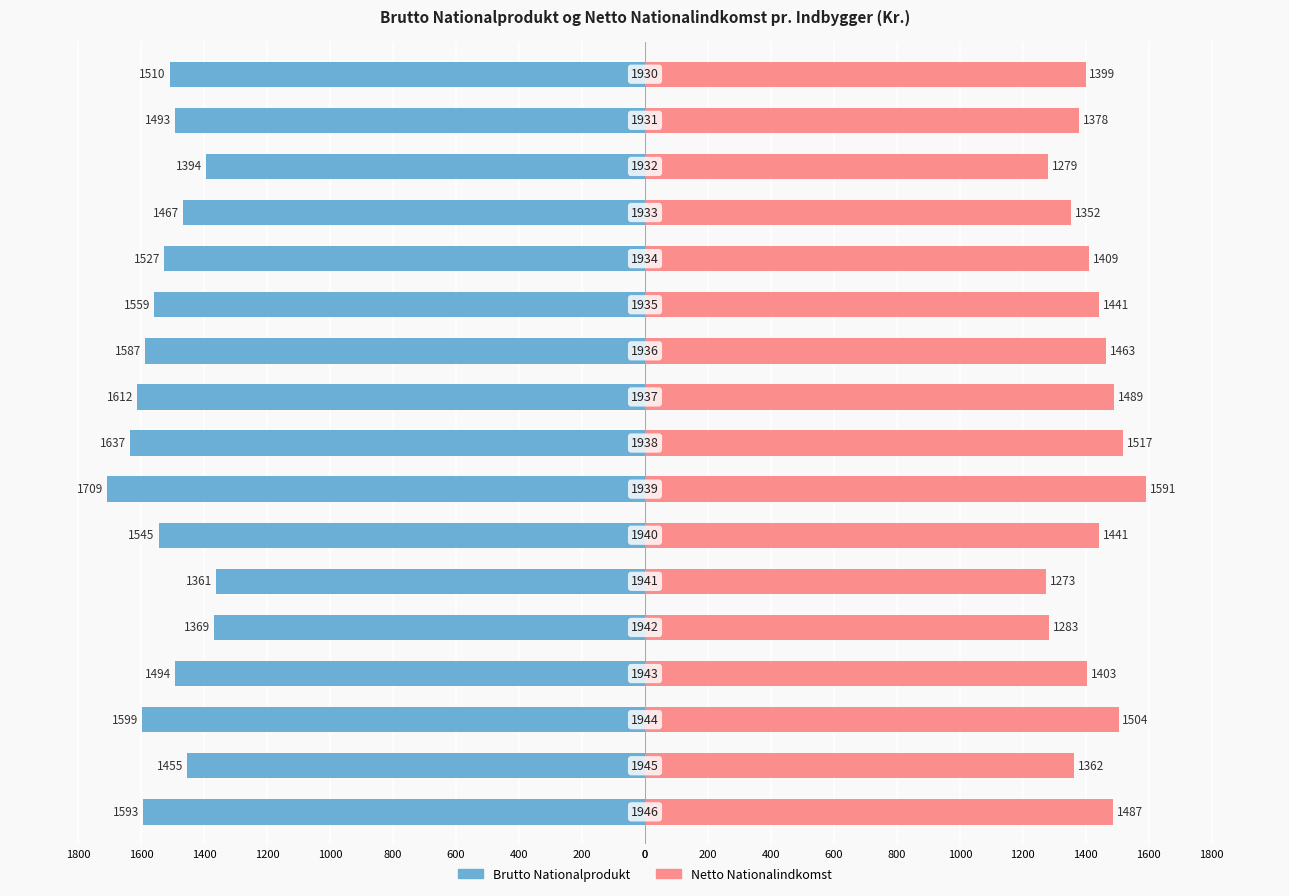

Reading left to right, transcribe all the data shown in this chart.

Brutto Nationalprodukt: -1593	-1455	-1599	-1494	-1369	-1361	-1545	-1709	-1637	-1612	-1587	-1559	-1527	-1467	-1394	-1493	-1510
Netto Nationalindkomst: 1487	1362	1504	1403	1283	1273	1441	1591	1517	1489	1463	1441	1409	1352	1279	1378	1399